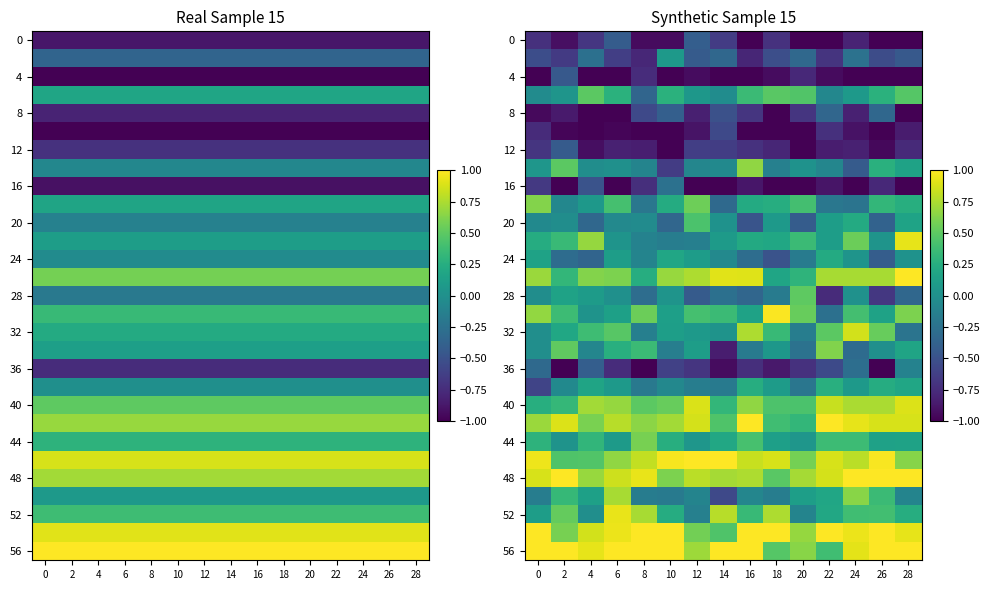

Which category has the highest value in the 16 series?

10